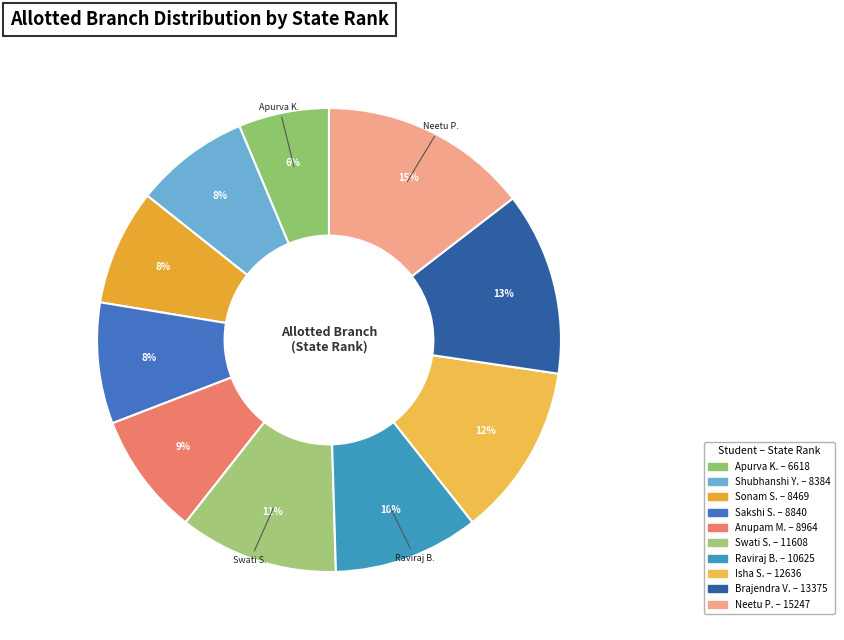

How many slices are in this pie chart?

10